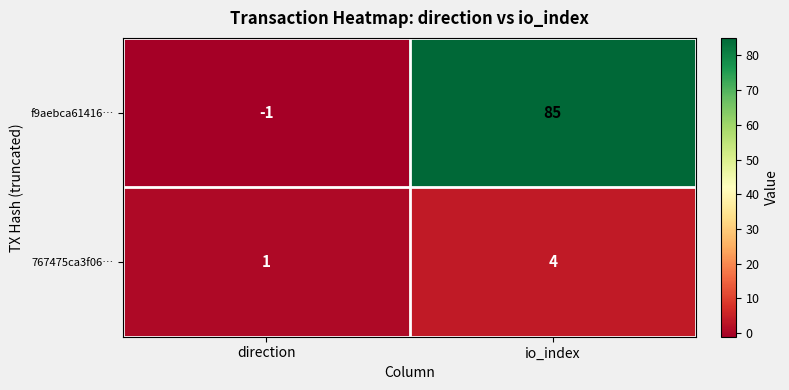

Which series has the widest spread of values?

f9aebca61416…